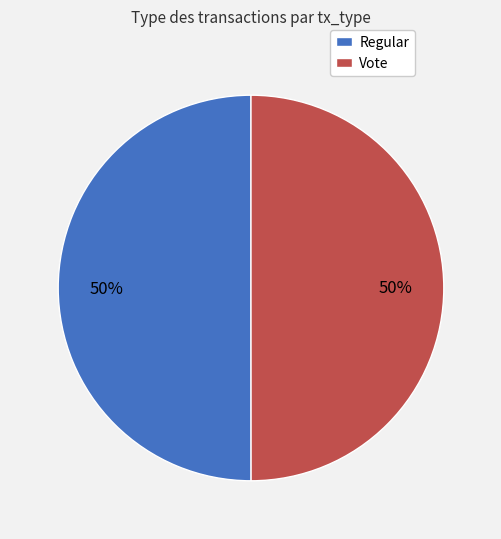

What percentage is the Regular slice, to the nearest percent?

50%